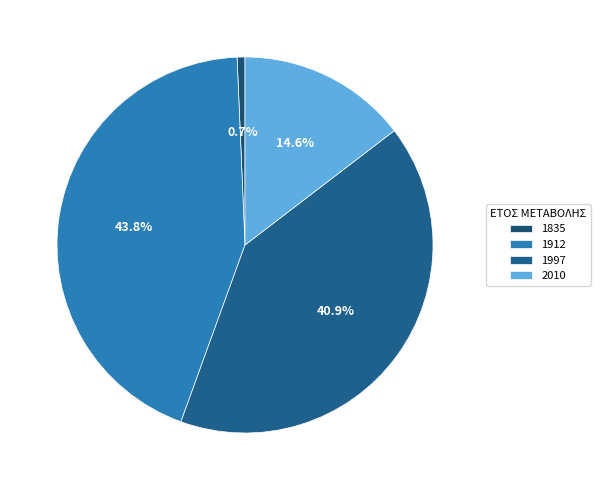

True or false: 1912 accounts for 44% of the total.

True